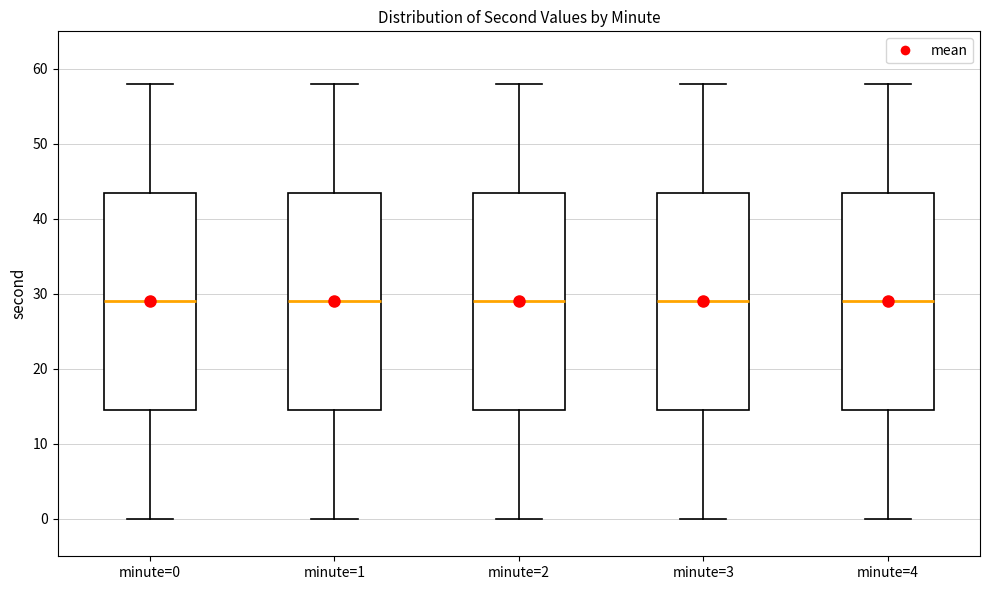

Reading left to right, transcribe this box plot: for each box, give where its median line is, the range the box spans, and where its two whiskers end, as read against the y-axis. The values are not printed on the chart, so give them approximately, as read against the axis.

minute=0: median 29, box 15 to 44, whiskers 0 to 58
minute=1: median 29, box 15 to 44, whiskers 0 to 58
minute=2: median 29, box 15 to 44, whiskers 0 to 58
minute=3: median 29, box 15 to 44, whiskers 0 to 58
minute=4: median 29, box 15 to 44, whiskers 0 to 58